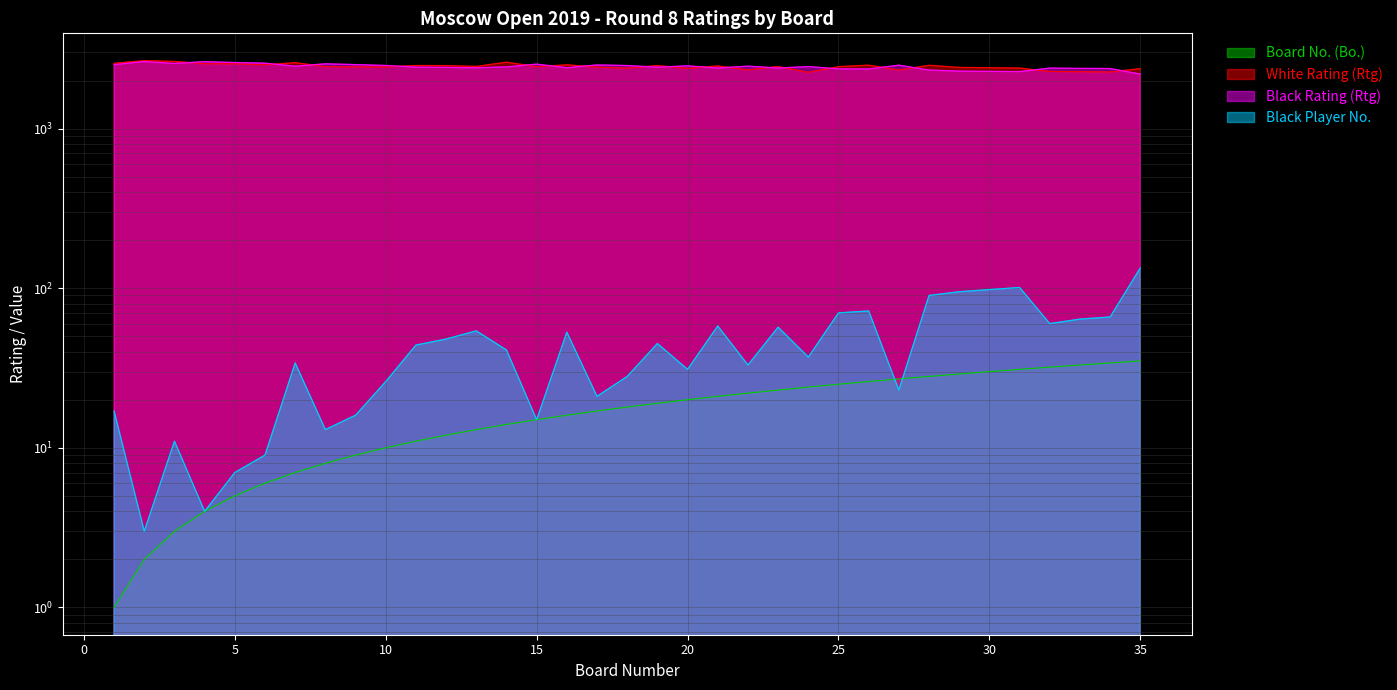

True or false: Black Rating (Rtg) and Board No. (Bo.) intersect in this chart.

False